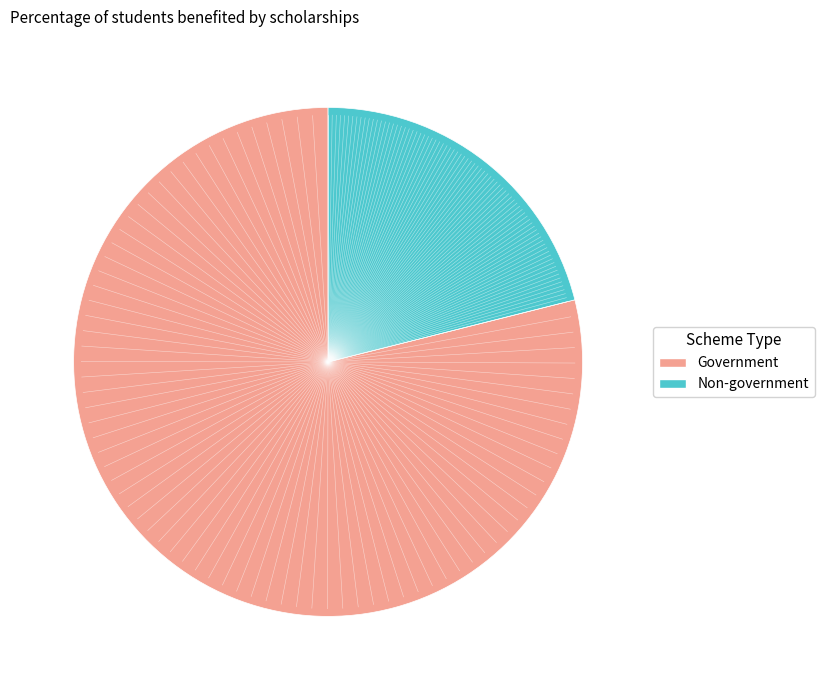

Does any single category account for the majority?

Yes